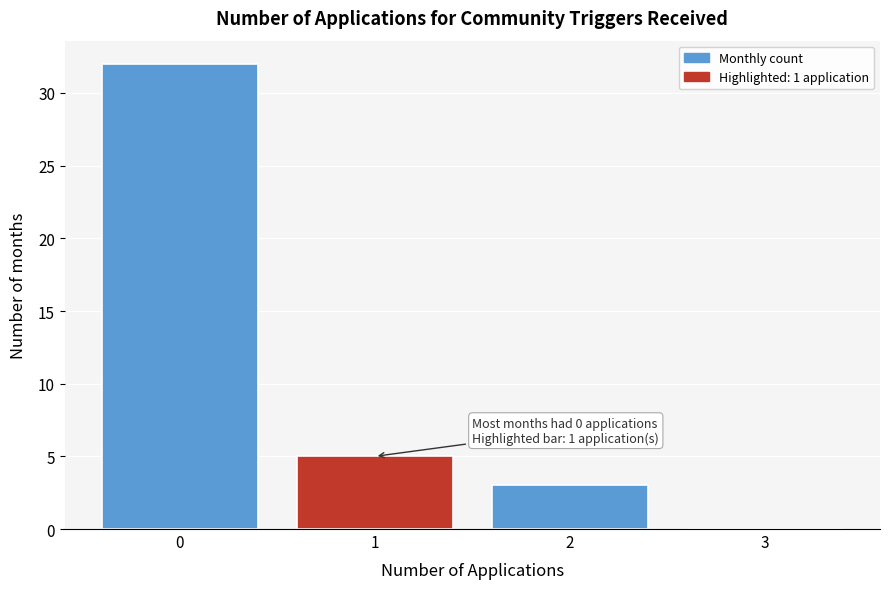

Which range on the x-axis has the tallest bar?

-0.5 to 0.5